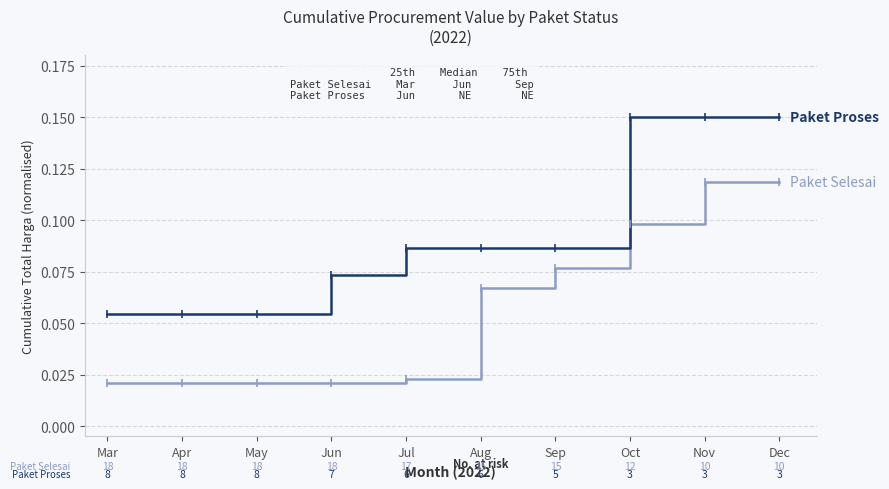

What is the total value across all series at Nov?

0.3